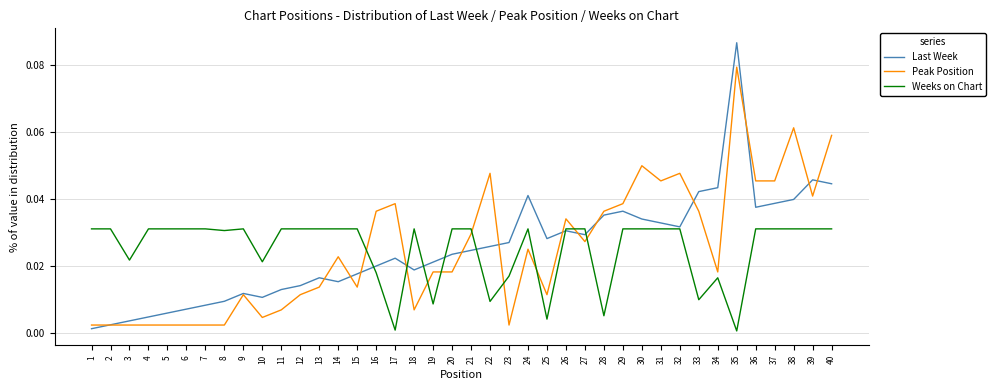

Is the value of Peak Position at 12 greater than the value of Weeks on Chart at 14?

No